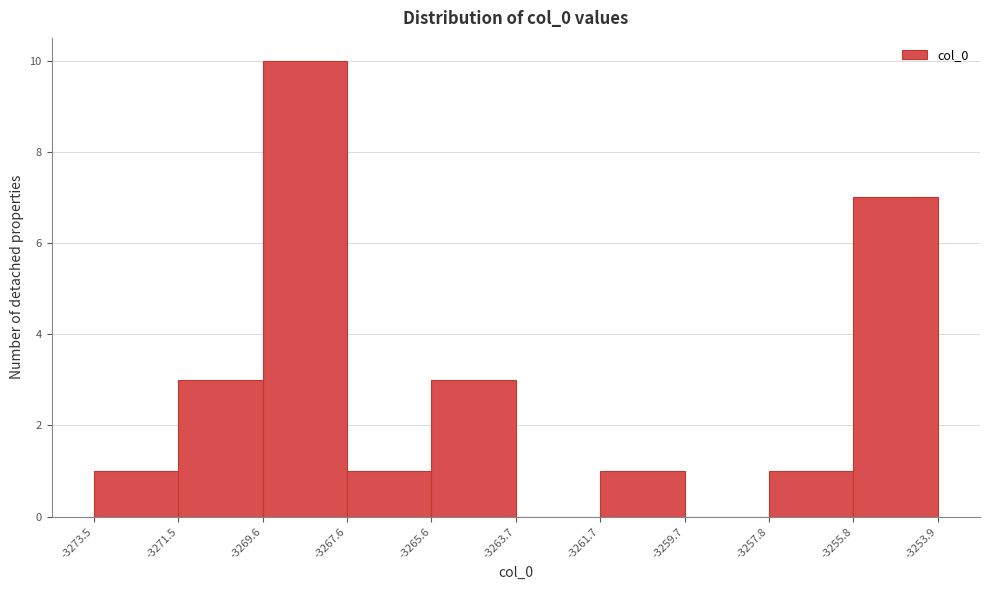

Reading left to right, list every bar in this chart as the range it spans on the x-axis followed by its height. The values are not printed on the chart, so give them approximately, as read against the axis.

-3273.5 to -3271.5: 1
-3271.5 to -3269.6: 3
-3269.6 to -3267.6: 10
-3267.6 to -3265.6: 1
-3265.6 to -3263.7: 3
-3263.7 to -3261.7: 0
-3261.7 to -3259.7: 1
-3259.7 to -3257.8: 0
-3257.8 to -3255.8: 1
-3255.8 to -3253.9: 7